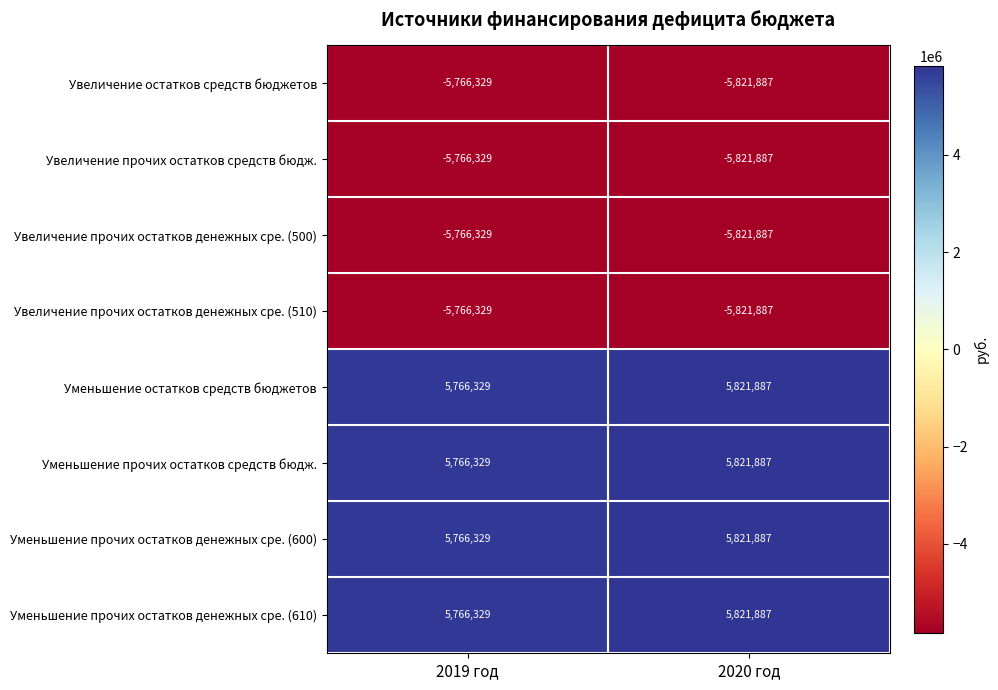

The Уменьшение прочих остатков денежных сре. (600) series shows 5766329 at 2019 год. True or false?

True